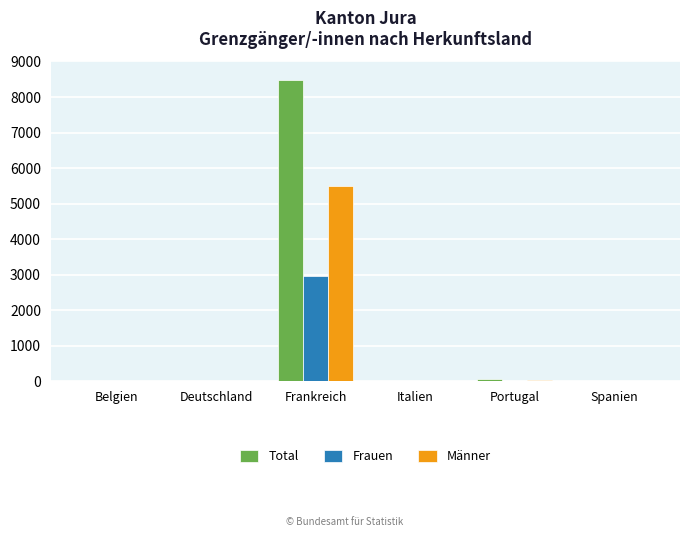

Is it true that Männer equals 39 at Portugal?

True